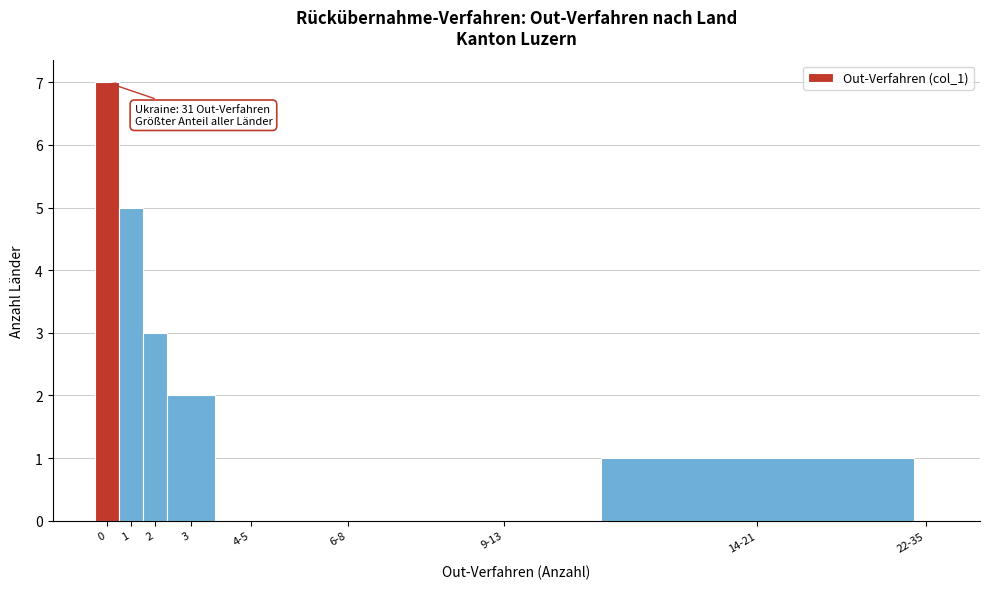

Reading left to right, transcribe all the data shown in this chart.

0=7	1=5	2=3	3=2	4-5=0	6-8=0	9-13=0	14-21=1	22-35=0